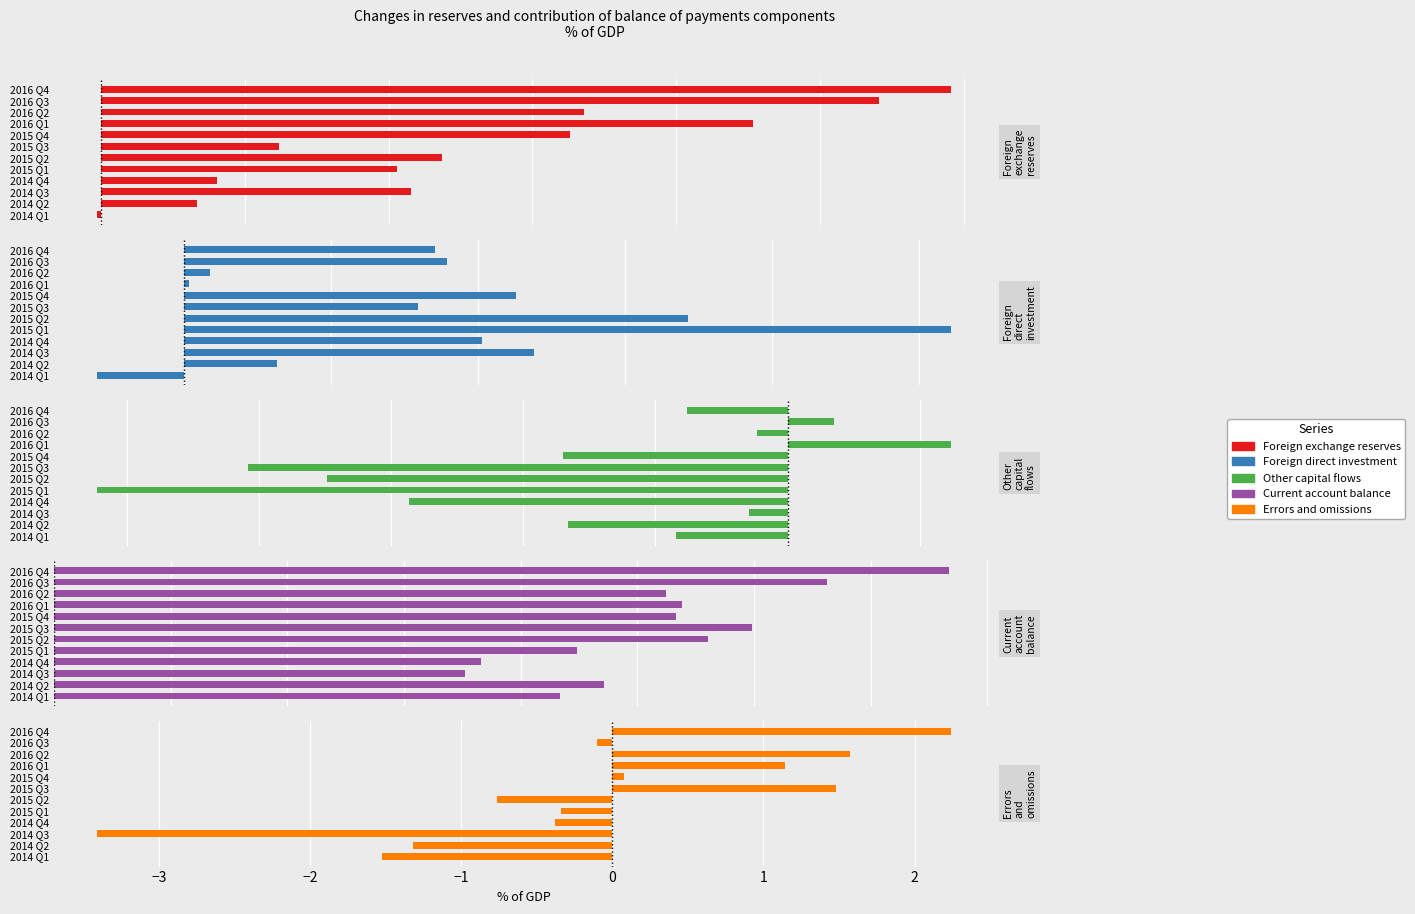

How many data points in Errors and omissions are less than 0?

7